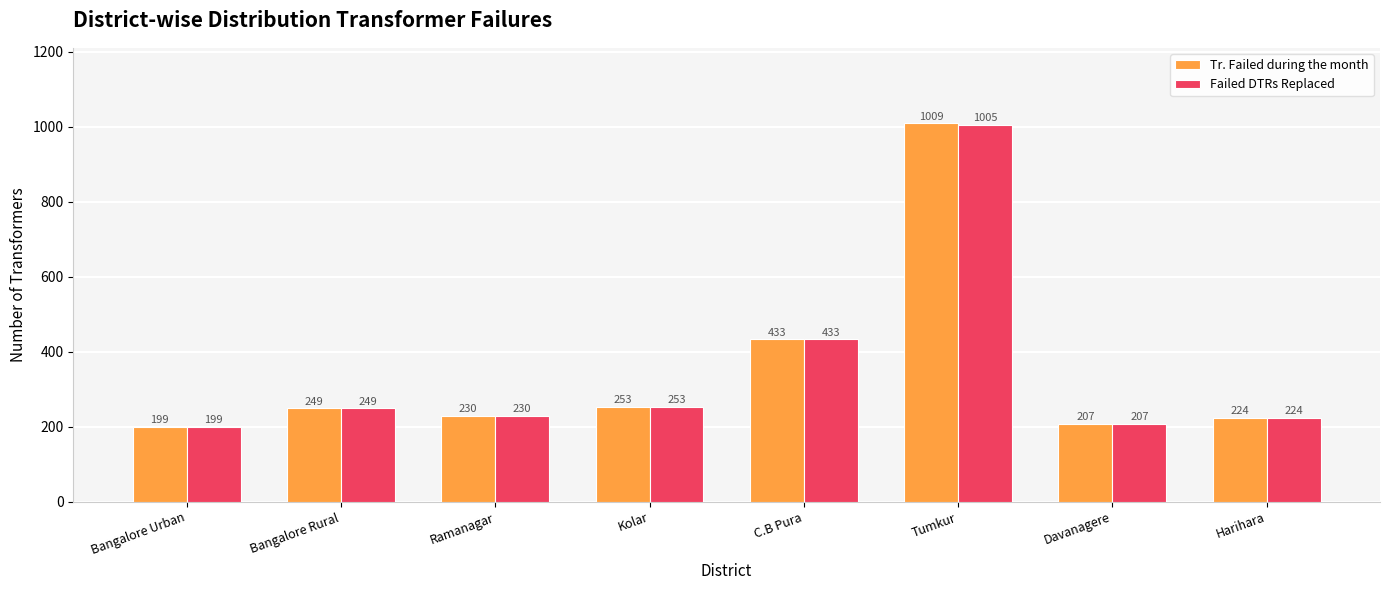

What is the label of the 3rd bar from the left?

Ramanagar